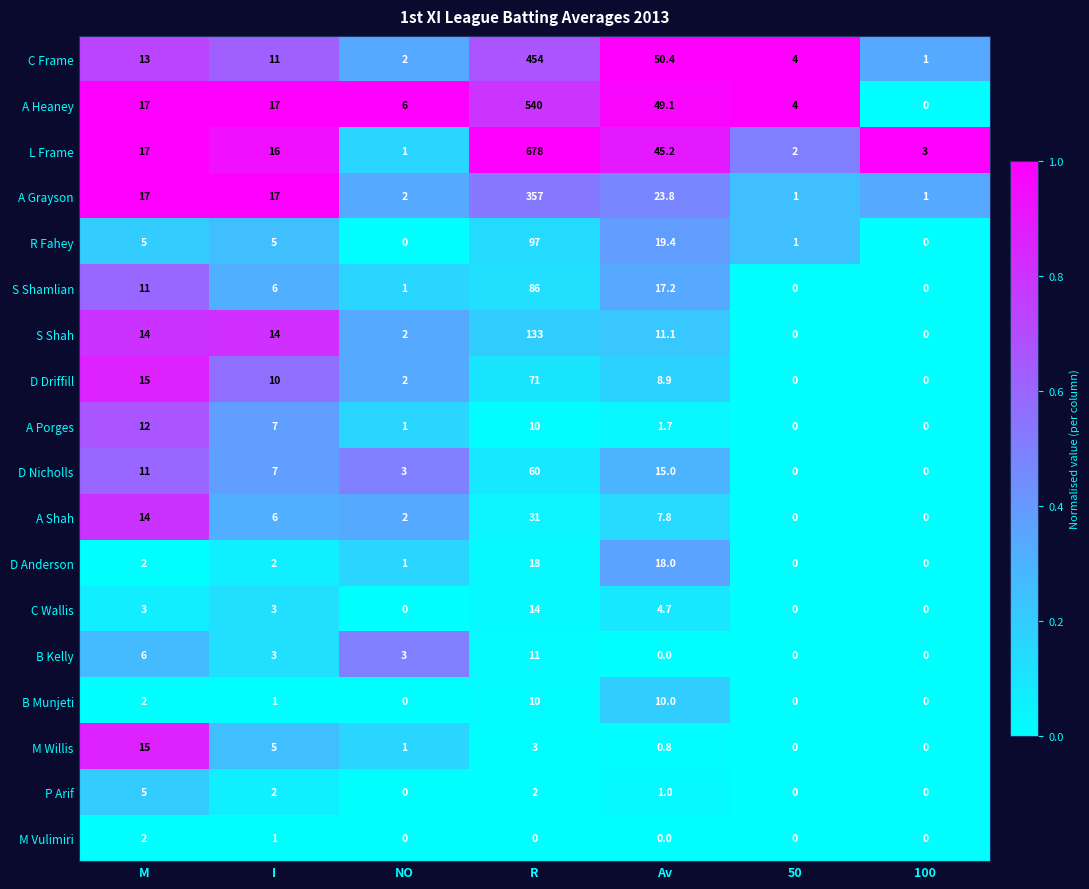

Is it true that A Shah equals 2.1 at Av?

False